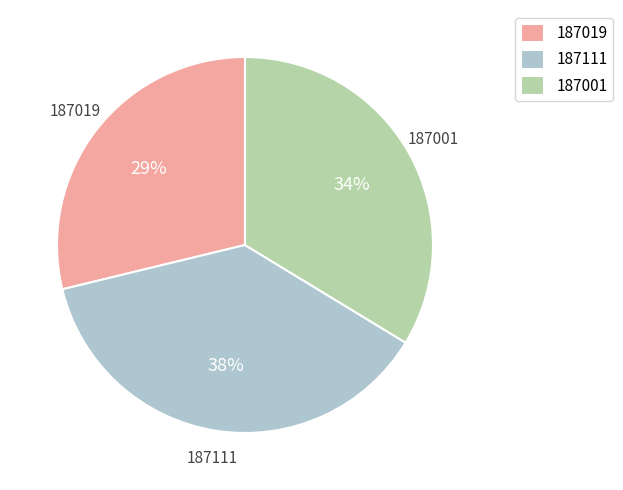

What percentage is the 187019 slice, to the nearest percent?

29%